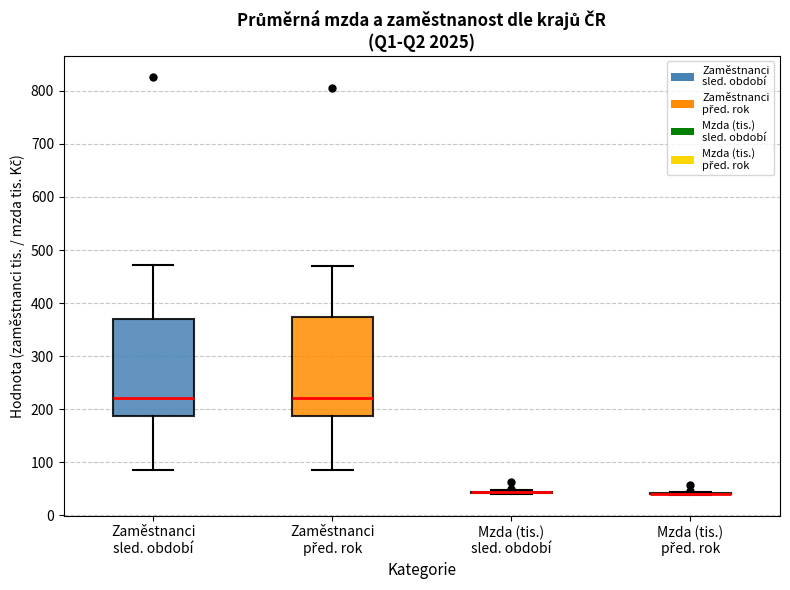

Reading left to right, read every box against the y-axis: the position of its median line, the range the box covers, and the ends of its whiskers. The values are not printed on the chart, so give them approximately, as read against the axis.

Zaměstnanci sled. období: median 220, box 190 to 370, whiskers 90 to 470
Zaměstnanci před. rok: median 220, box 190 to 370, whiskers 90 to 470
Mzda (tis.) sled. období: box collapsed to a line at 40, whiskers 40 to 50
Mzda (tis.) před. rok: box collapsed to a line at 40, whiskers 40 to 40